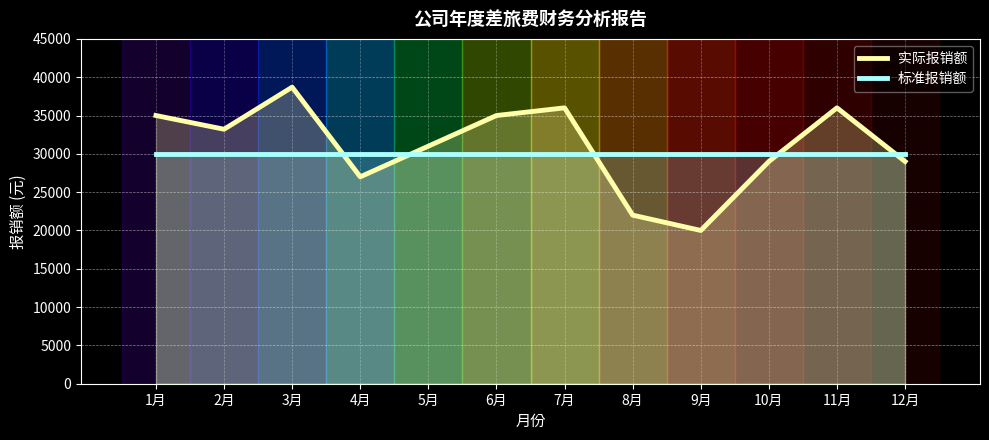

Between 9月 and 11月, which series saw the biggest shift?

实际报销额